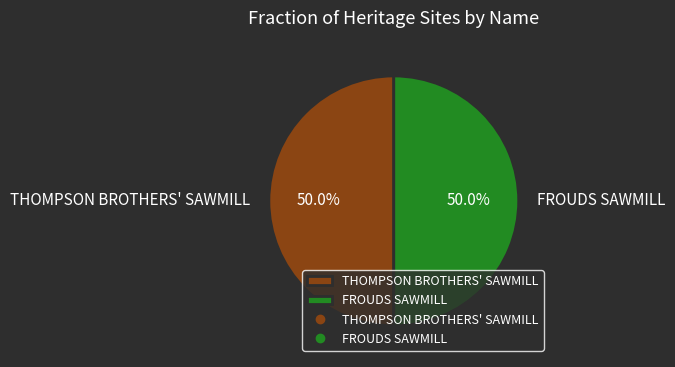

Count the number of slices in the pie.

2